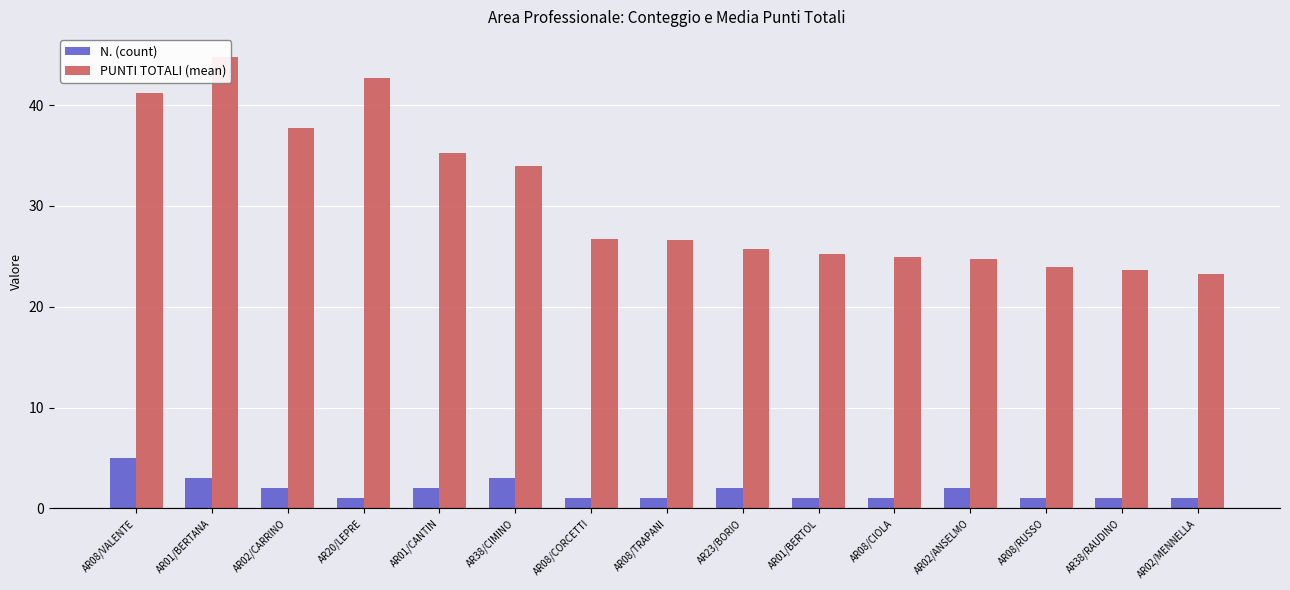

Which category has the highest value in the N. (count) series?

AR08/VALENTE